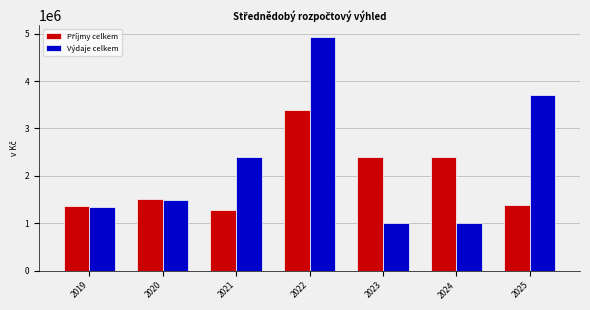

The value of Výdaje celkem at 2023 is 1507036. True or false?

False